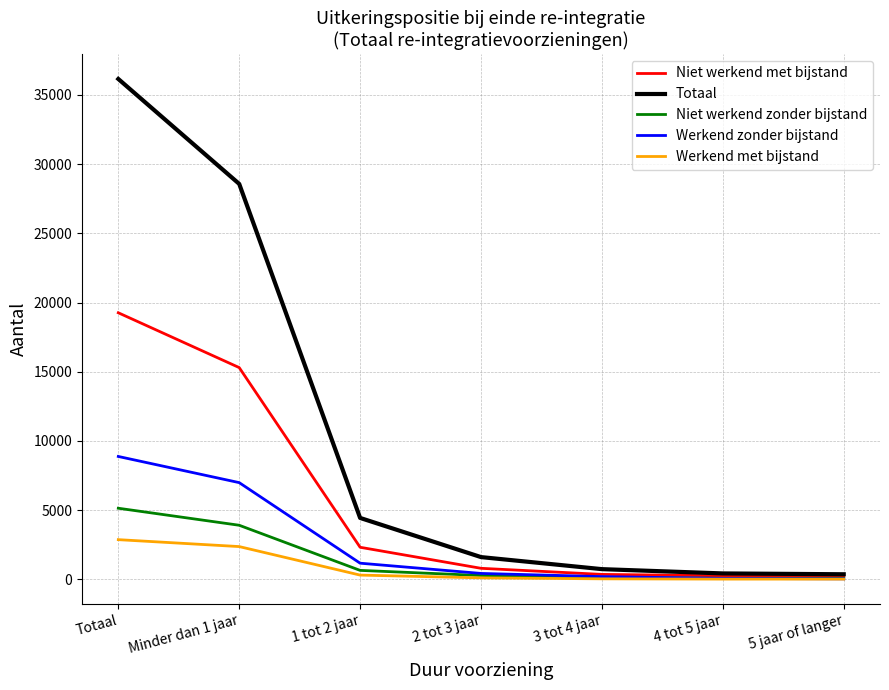

Does the chart display data point markers on the line(s)?

No